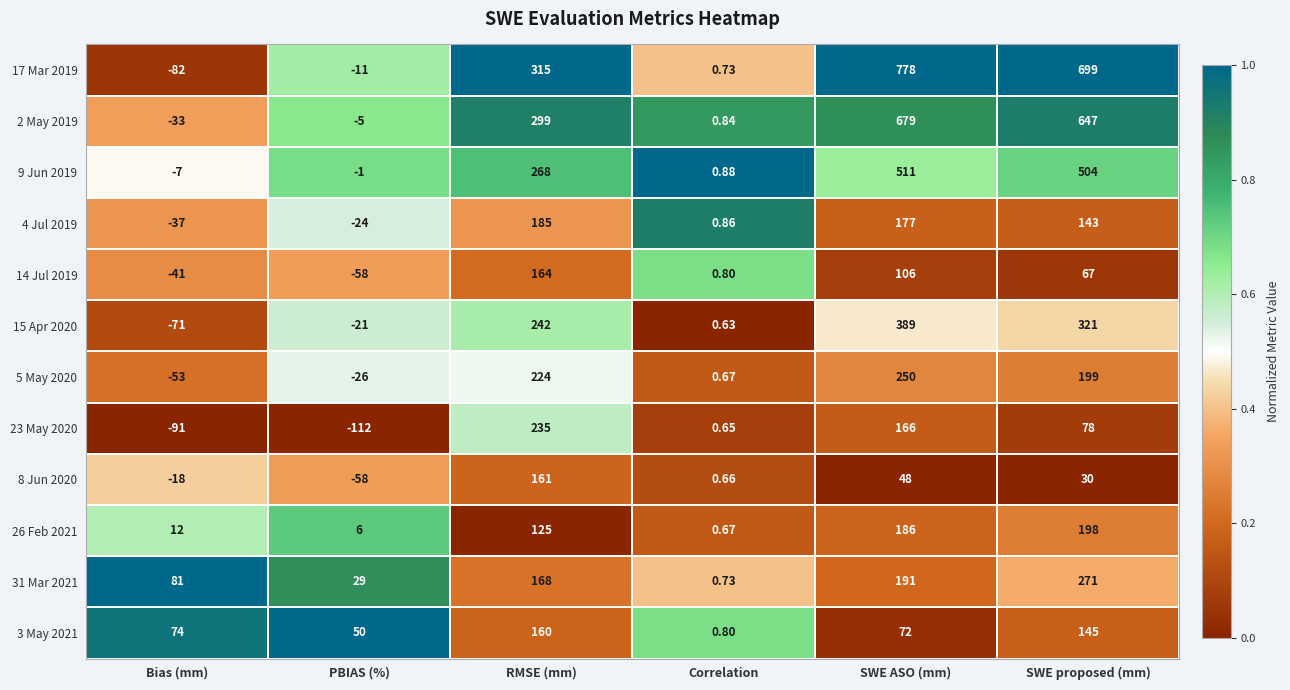

At which category does the chart reach its peak across all series?

SWE ASO (mm)